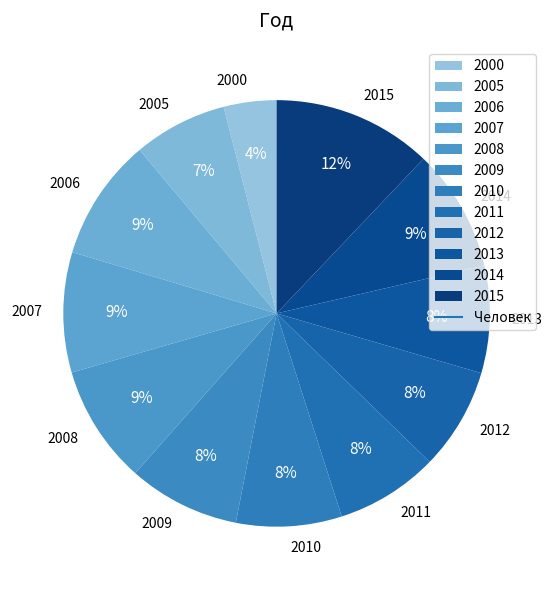

What is the ratio of the value at 2013 to the value at 2011?

1.0